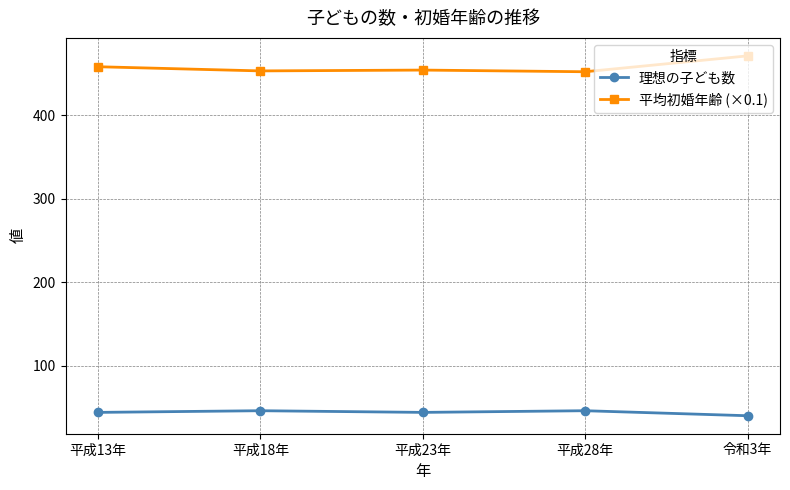

What is the minimum value for 平均初婚年齢 (×0.1)?

452